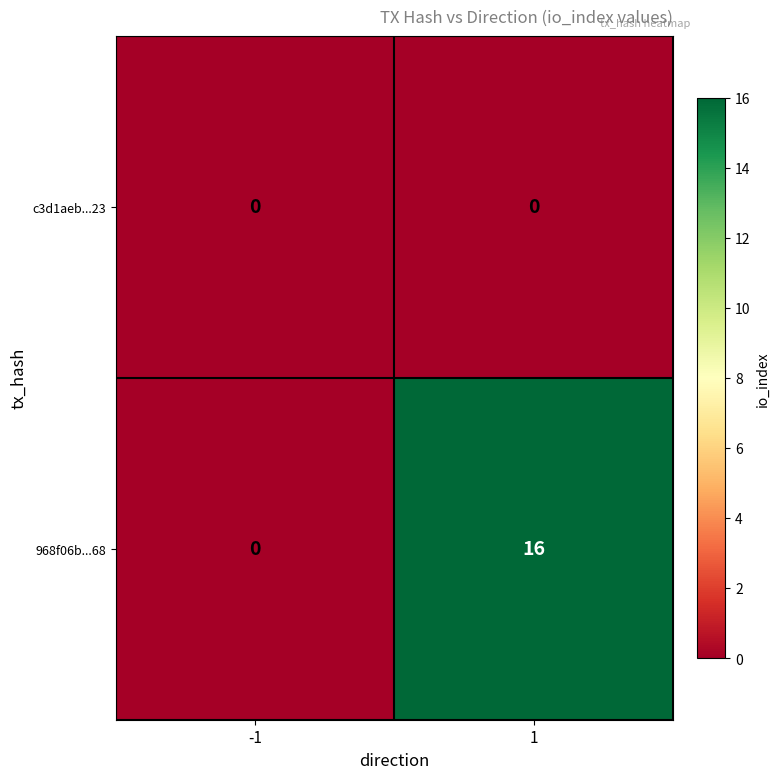

What is the greatest value displayed?

16